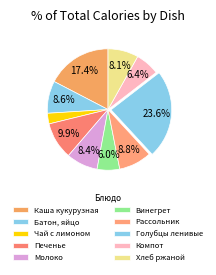

Which slice is the smallest?

ЧАЙ С ЛИМОНОМ И САХАРОМ